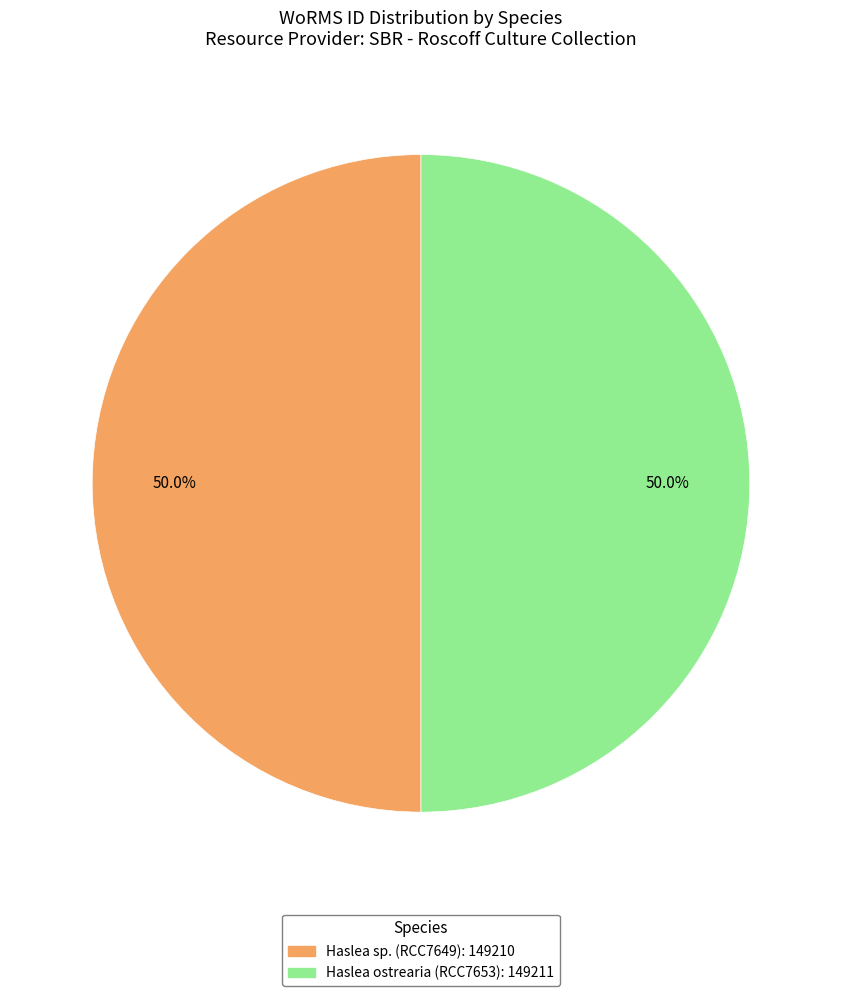

To the nearest percent, what is the combined percentage of Haslea sp. (RCC7649) and Haslea ostrearia (RCC7653)?

100%